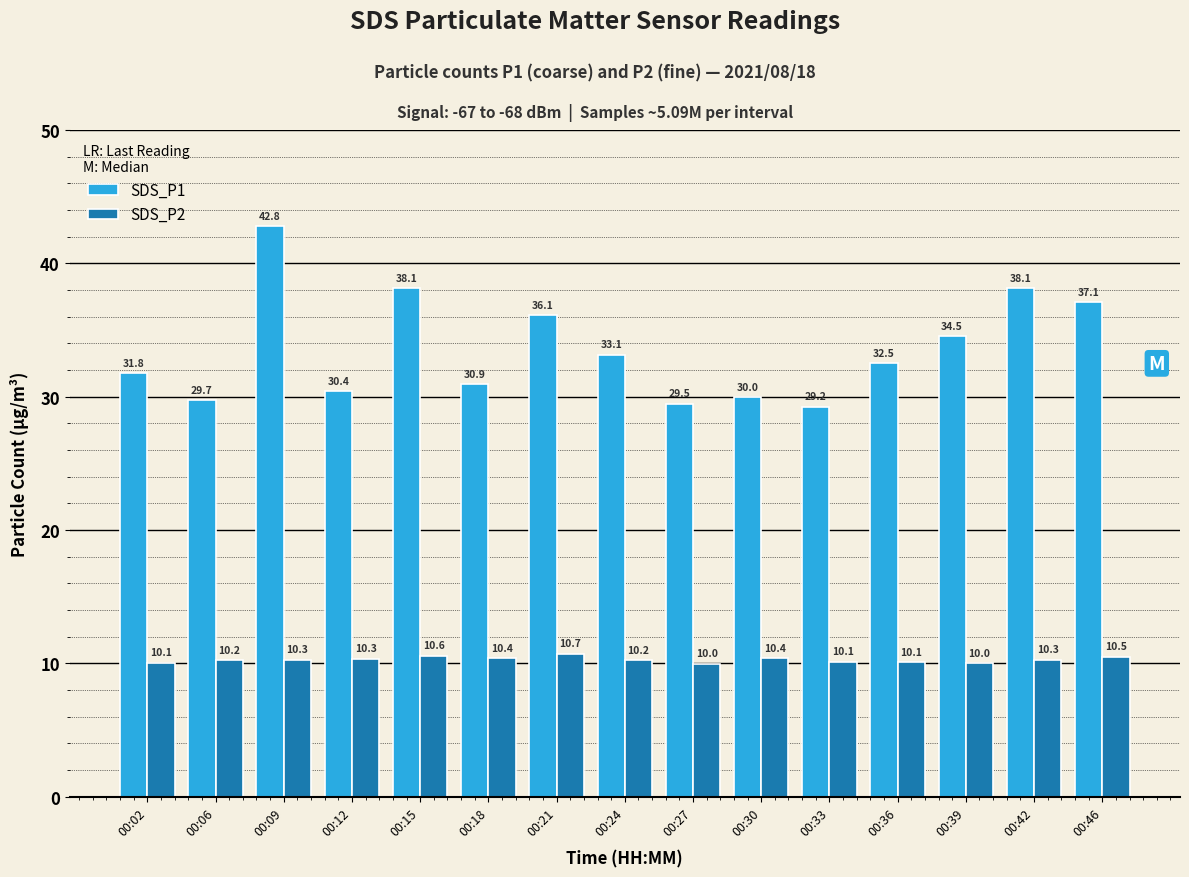

Which series has the widest spread of values?

SDS_P1